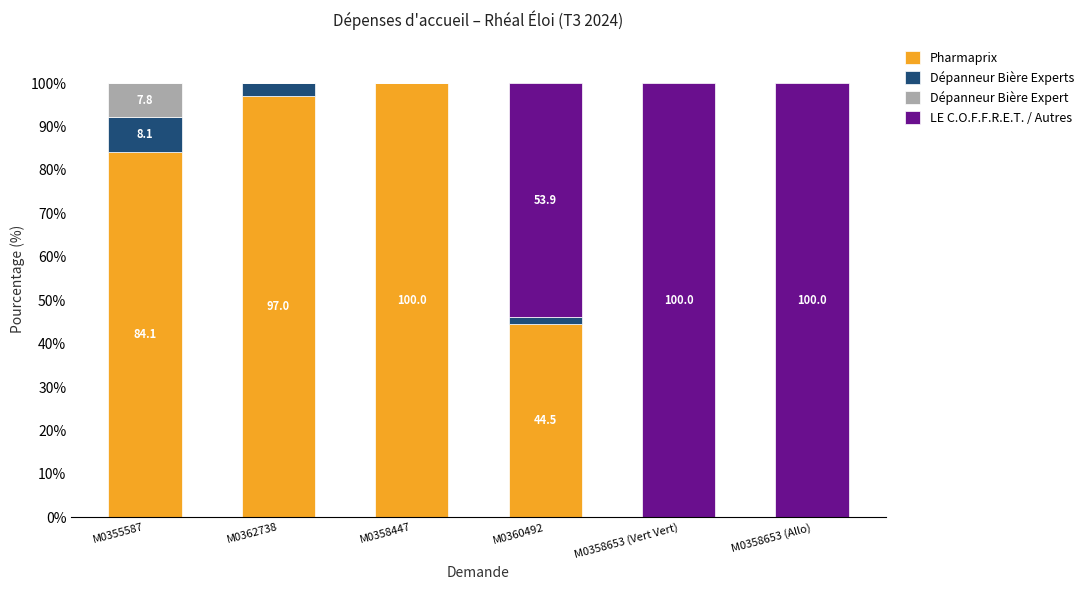

Are the bars grouped side by side (vs. stacked)?

No